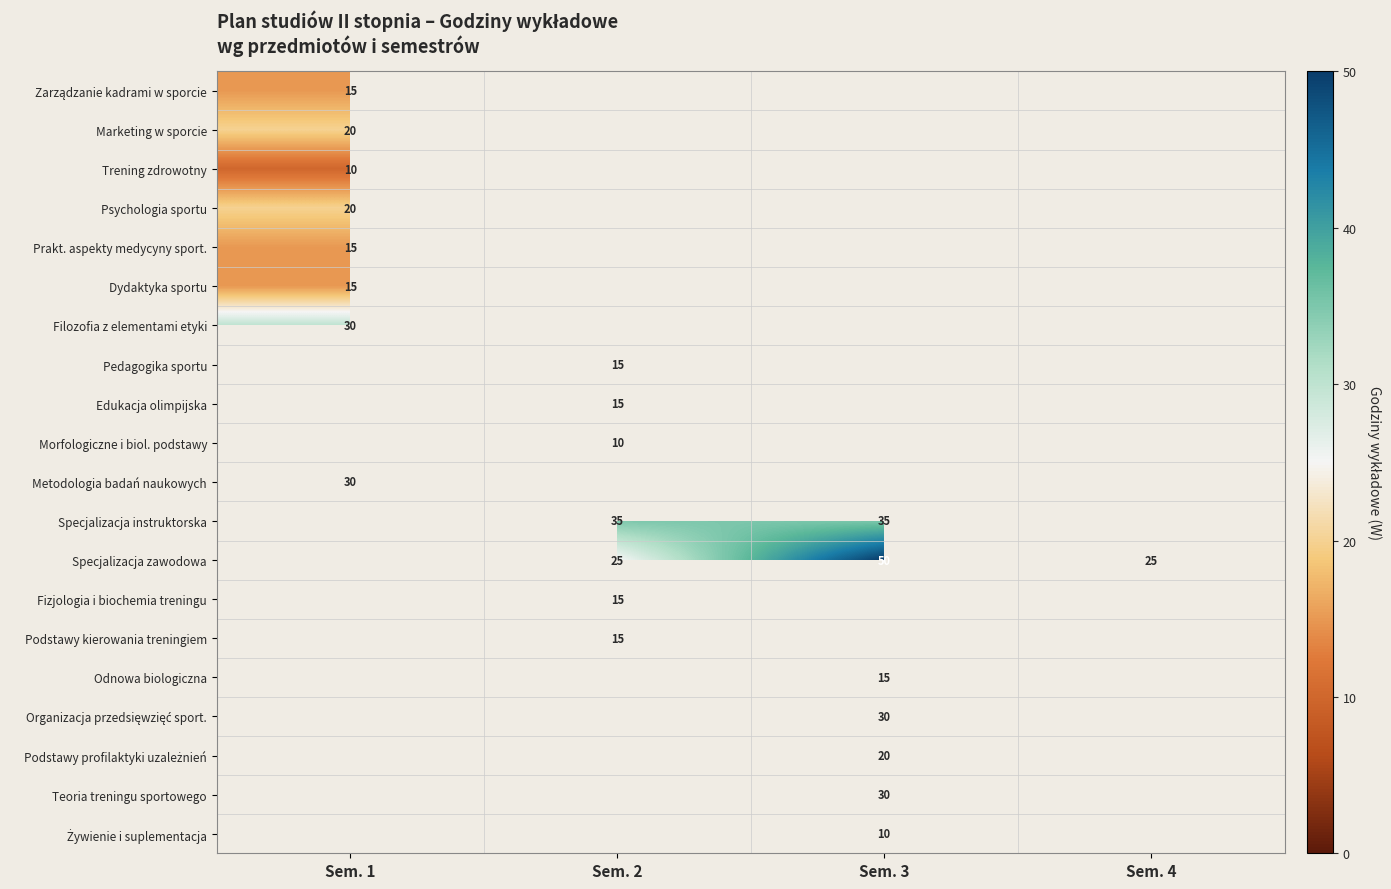

The Specjalizacja zawodowa series shows 25 at Sem. 2. True or false?

True